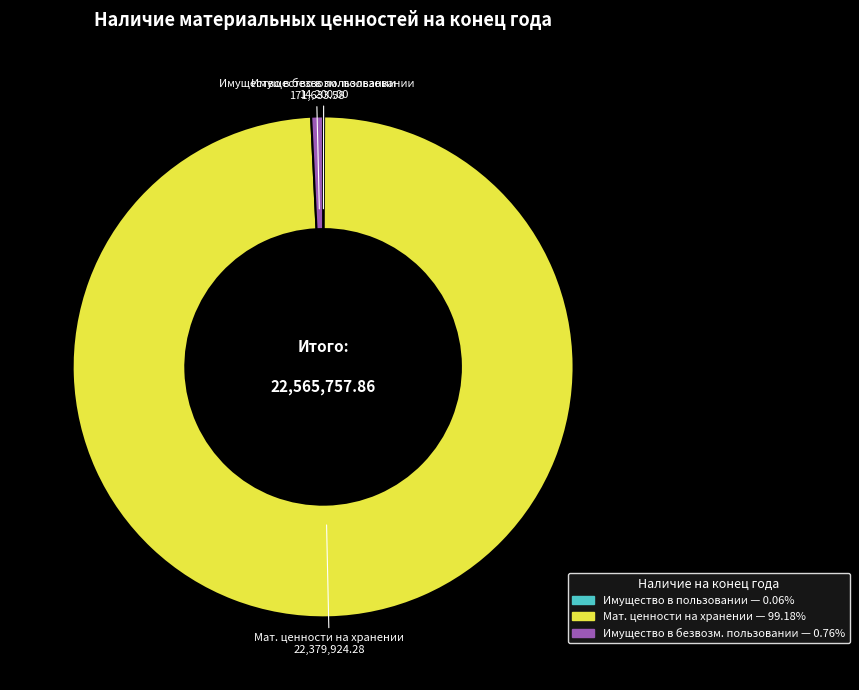

Is there a majority slice in this chart?

Yes